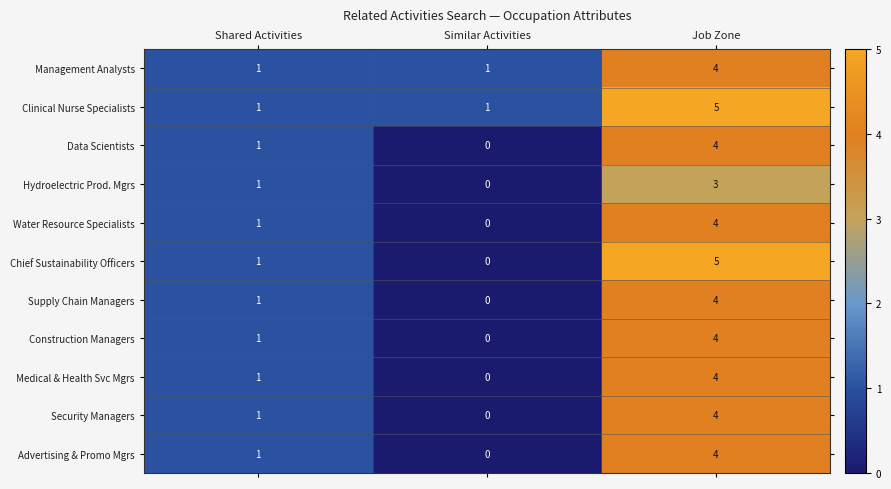

What is the difference between the Advertising & Promo Mgrs values at Shared Activities and Job Zone?

3